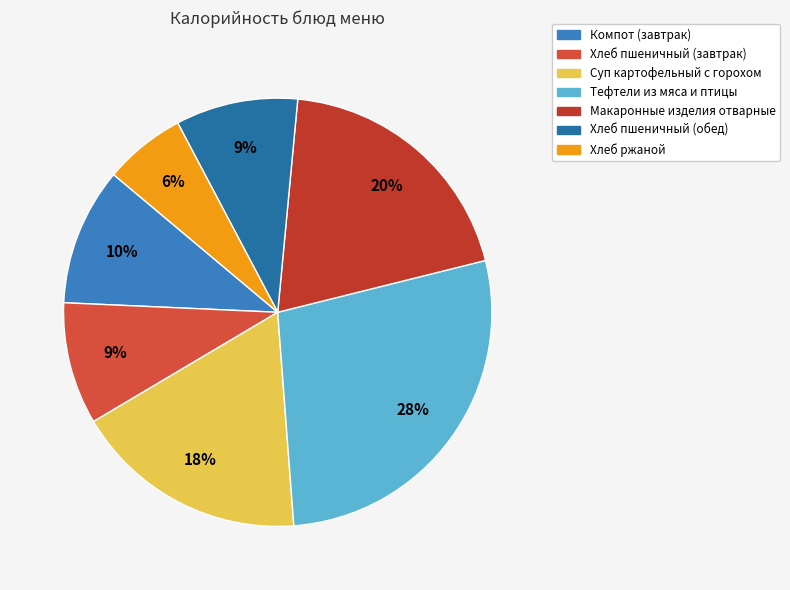

How many slices are in this pie chart?

7